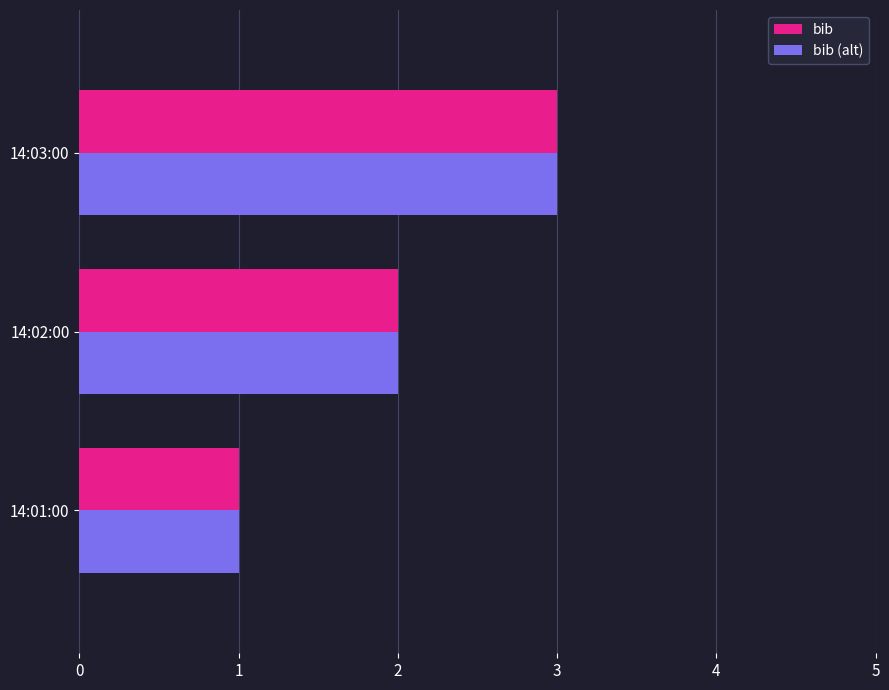

How many bib (alt) values are between 1 and 3?

3